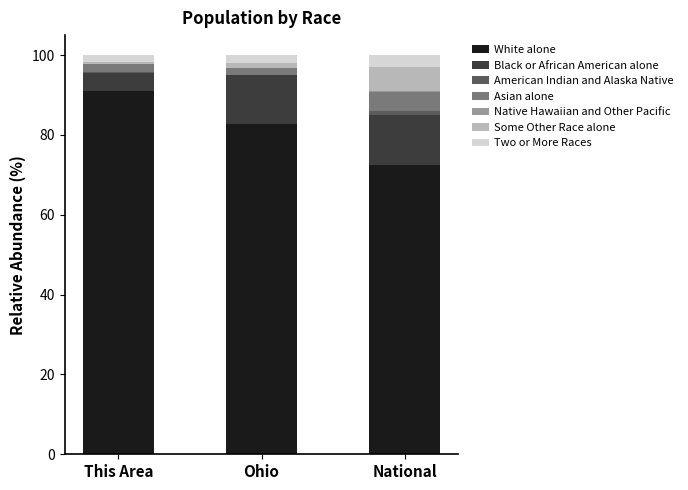

Is it true that White alone equals 112.9 at National?

False